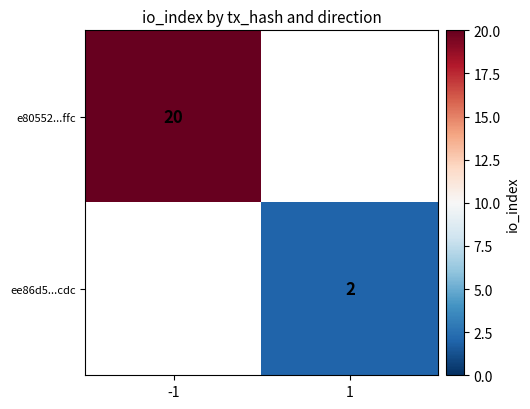

The ee86d5...cdc series shows 2 at 1. True or false?

True